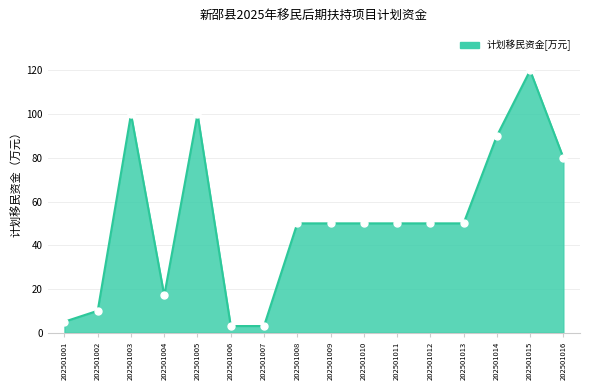

Reading left to right, transcribe all the data shown in this chart.

5	10	100	17	100	3	3	50	50	50	50	50	50	90	120	80